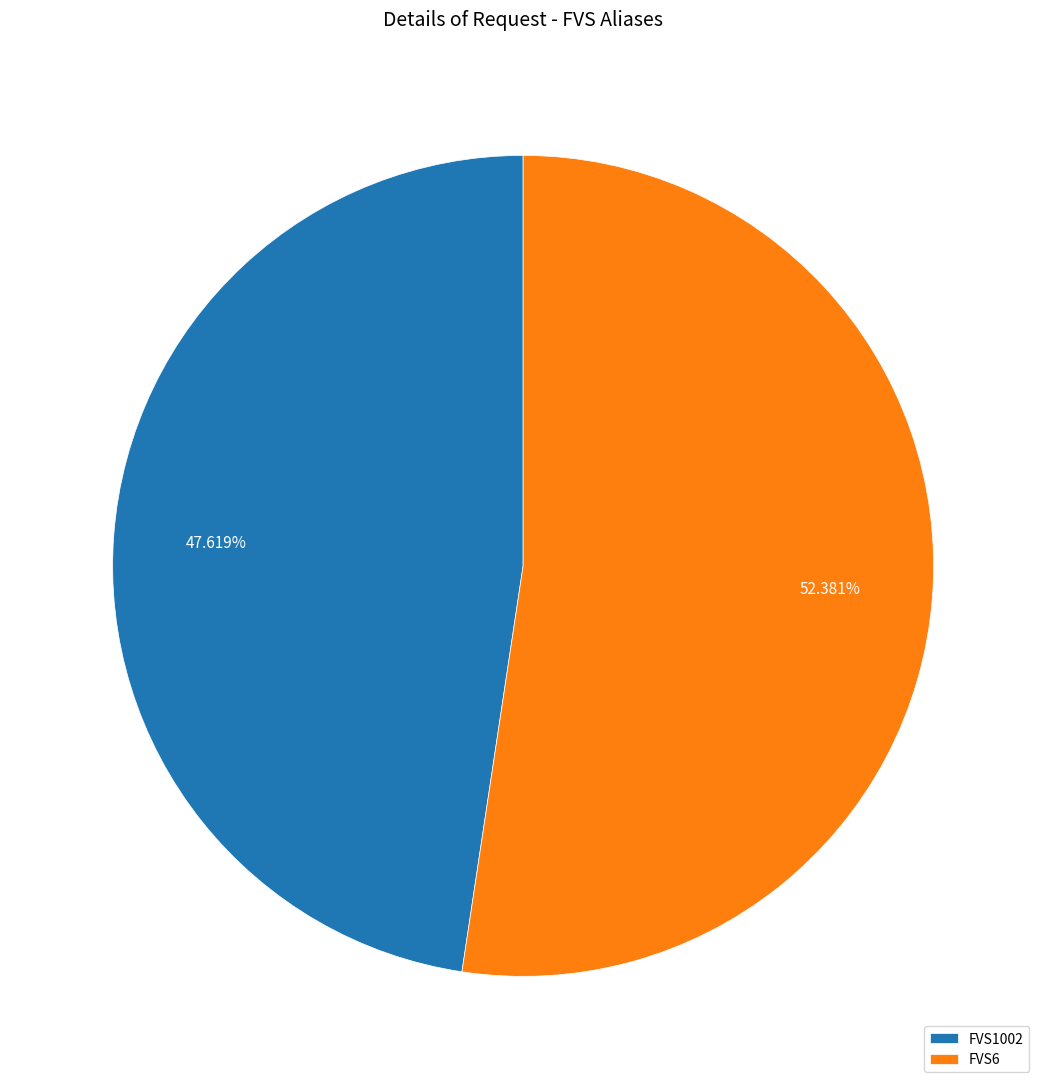

The FVS1002 slice represents 60% of the pie. True or false?

False